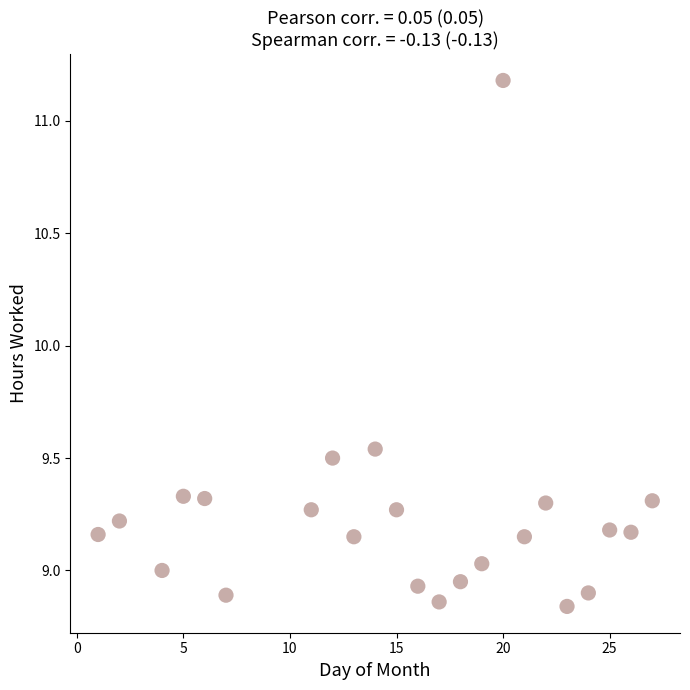

What is the range of X values (max minus min)?

26.0